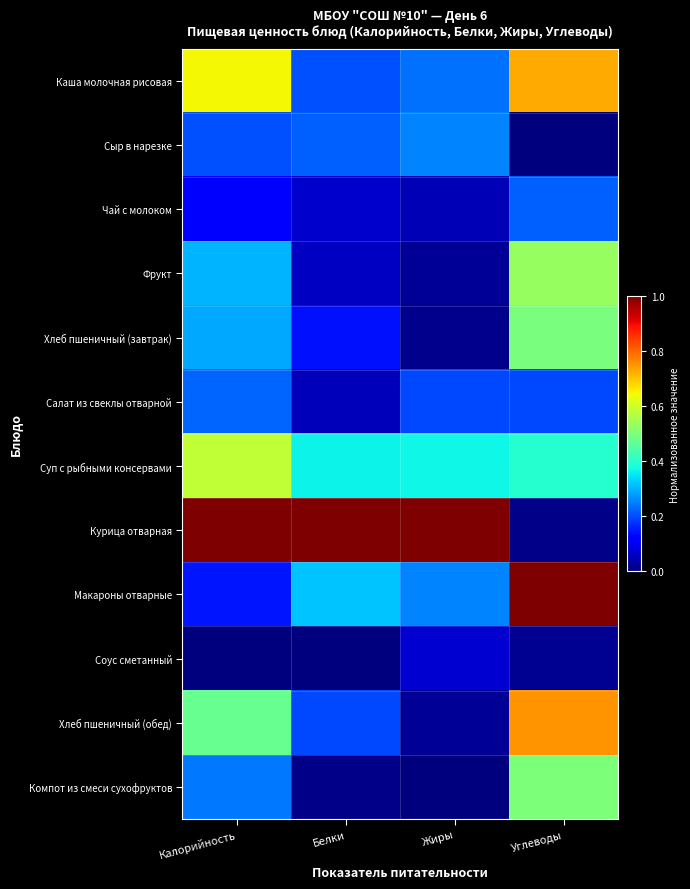

Reading left to right, what are all the values shown in this chart?

Каша молочная рисовая: Калорийность=0.6	Белки=0.2	Жиры=0.2	Углеводы=0.7
Сыр в нарезке: Калорийность=0.2	Белки=0.2	Жиры=0.3	Углеводы=0.0
Чай с молоком: Калорийность=0.1	Белки=0.1	Жиры=0.0	Углеводы=0.2
Фрукт: Калорийность=0.3	Белки=0.1	Жиры=0.0	Углеводы=0.5
Хлеб пшеничный (завтрак): Калорийность=0.3	Белки=0.1	Жиры=0.0	Углеводы=0.5
Салат из свеклы отварной: Калорийность=0.2	Белки=0.1	Жиры=0.2	Углеводы=0.2
Суп с рыбными консервами: Калорийность=0.6	Белки=0.4	Жиры=0.4	Углеводы=0.4
Курица отварная: Калорийность=1.0	Белки=1.0	Жиры=1.0	Углеводы=0.0
Макароны отварные: Калорийность=0.1	Белки=0.3	Жиры=0.3	Углеводы=1.0
Соус сметанный: Калорийность=0.0	Белки=0.0	Жиры=0.1	Углеводы=0.0
Хлеб пшеничный (обед): Калорийность=0.5	Белки=0.2	Жиры=0.0	Углеводы=0.8
Компот из смеси сухофруктов: Калорийность=0.2	Белки=0.0	Жиры=0.0	Углеводы=0.5